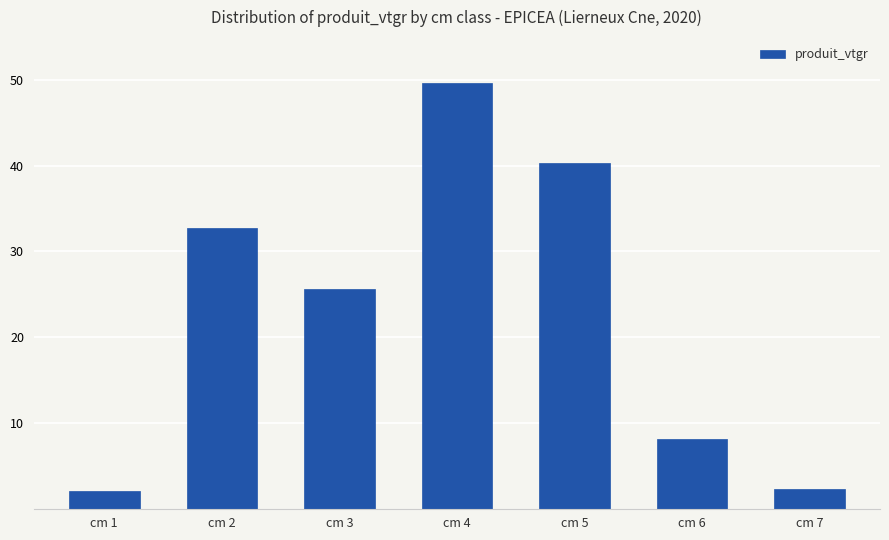

Read the value at cm 4.

49.6